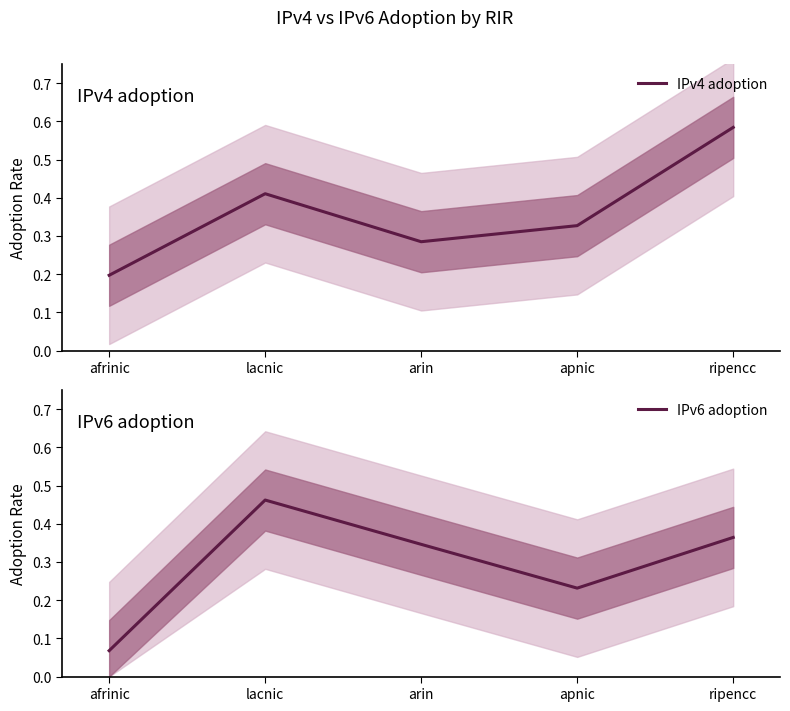

What is the approximate value of IPv6 adoption at arin?

0.3